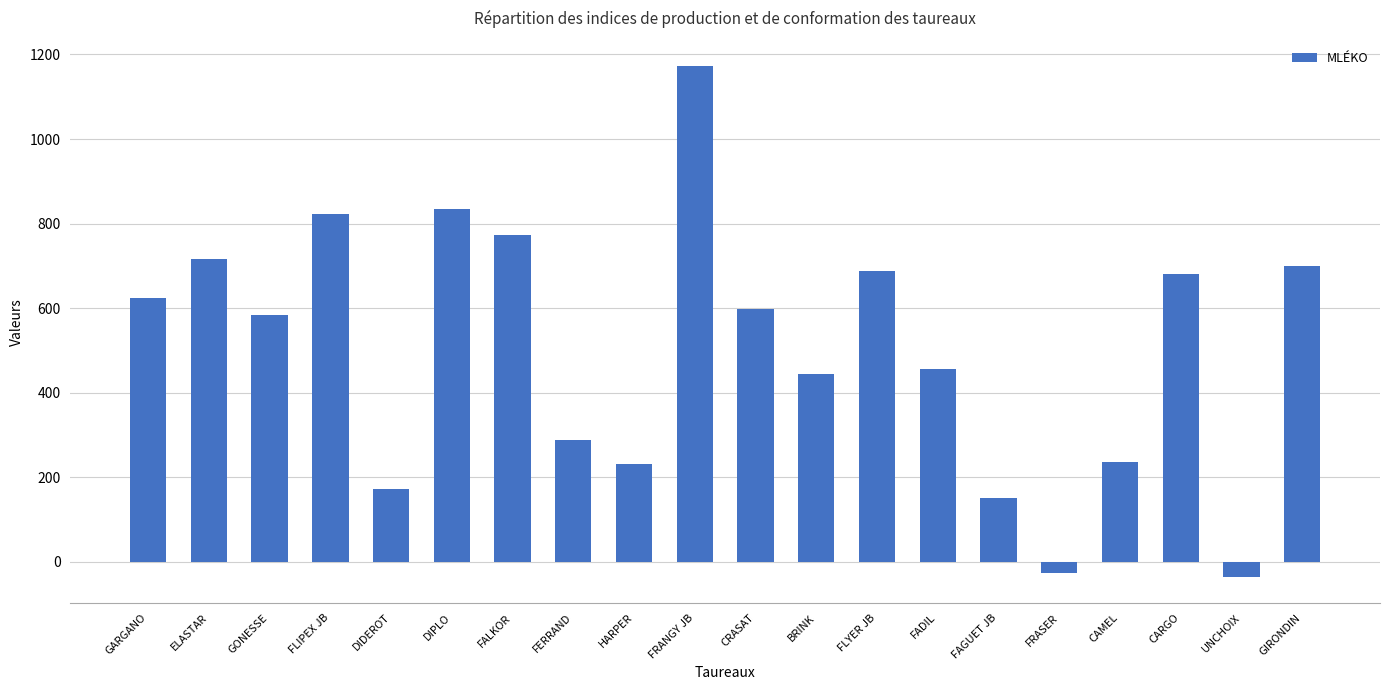

At which label is the value closest to 567?

GONESSE